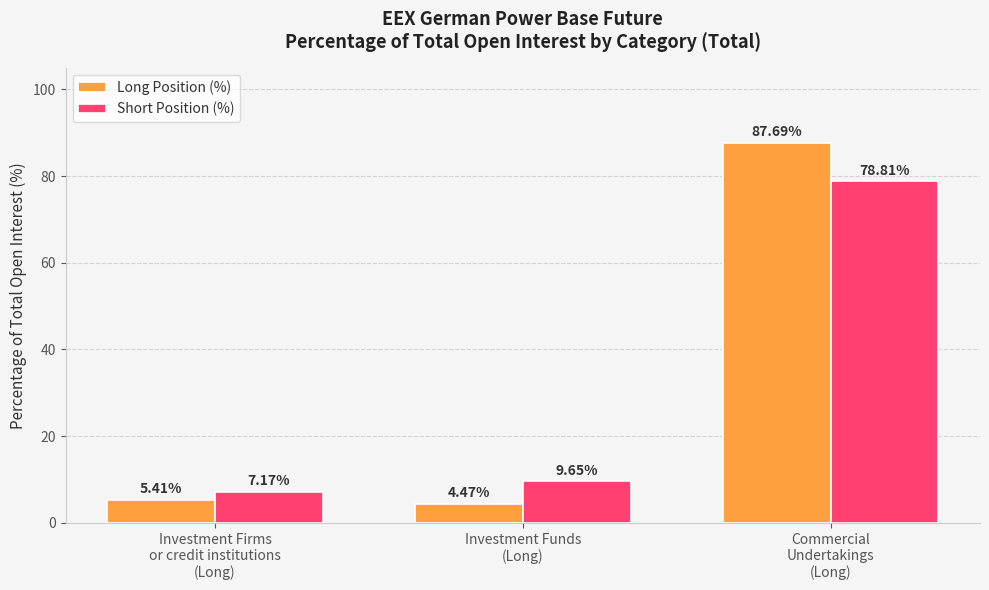

What is the difference between the highest and lowest values at Commercial
Undertakings
(Long)?

8.9